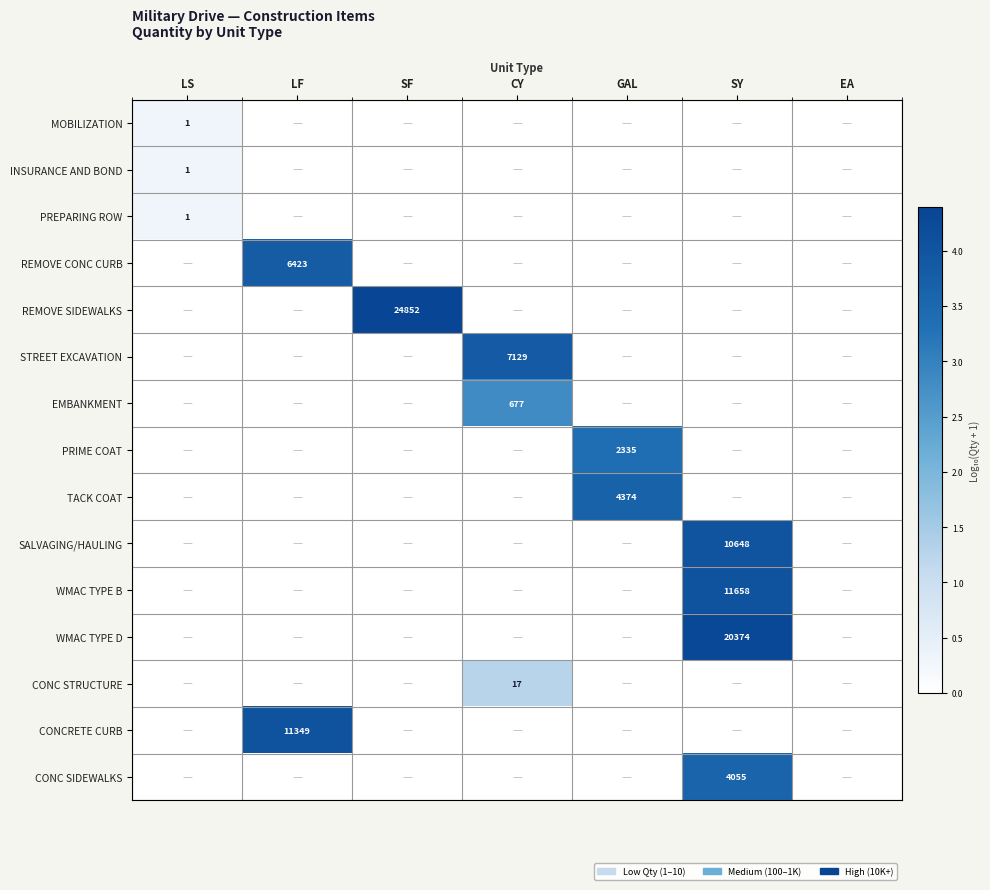

True or false: EMBANKMENT has a value of 677 at CY.

True